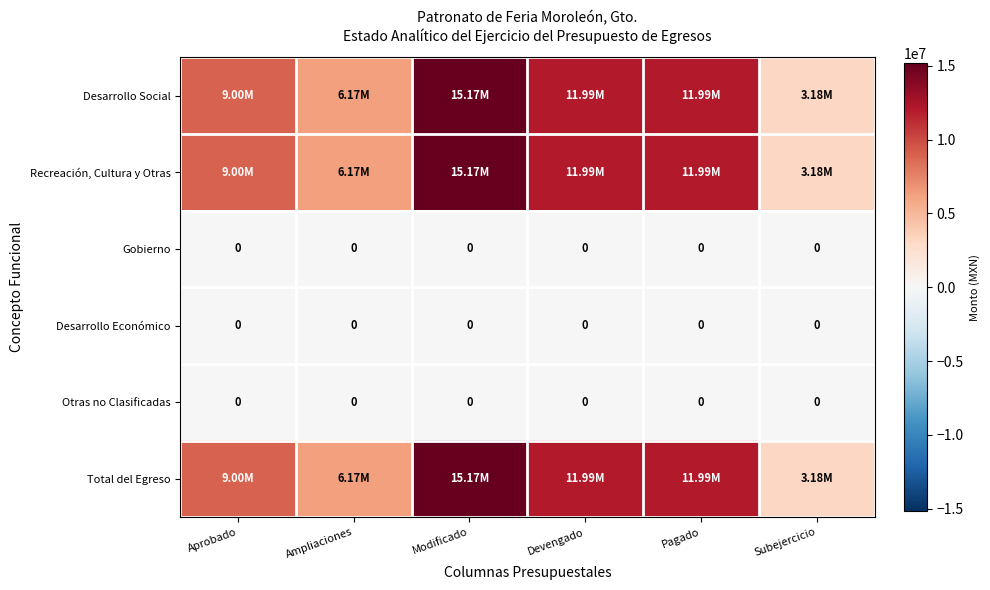

At which label does Total del Egreso first exceed 11993208?

Modificado